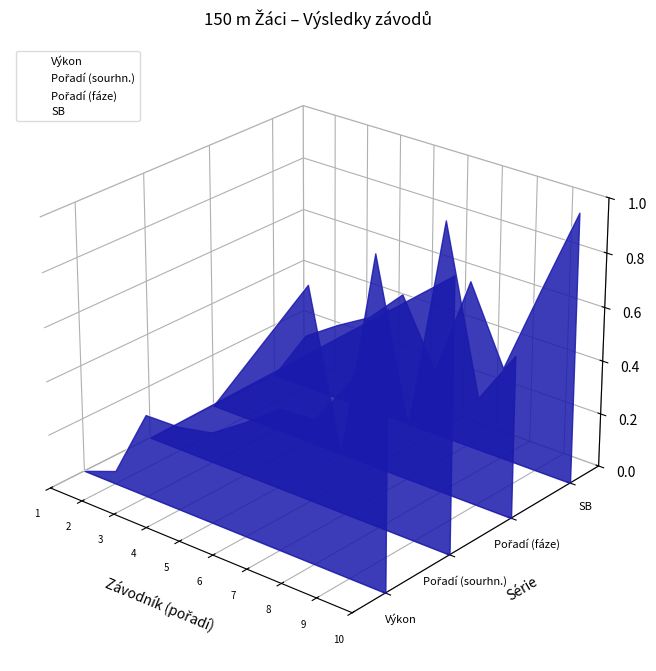

How many interior local valleys does the SB series have?

2